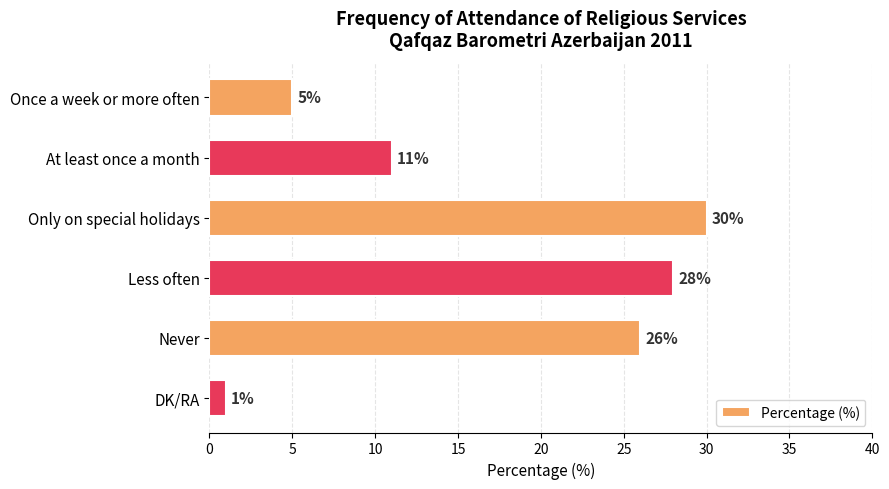

What is the difference between the maximum and second lowest values?

25